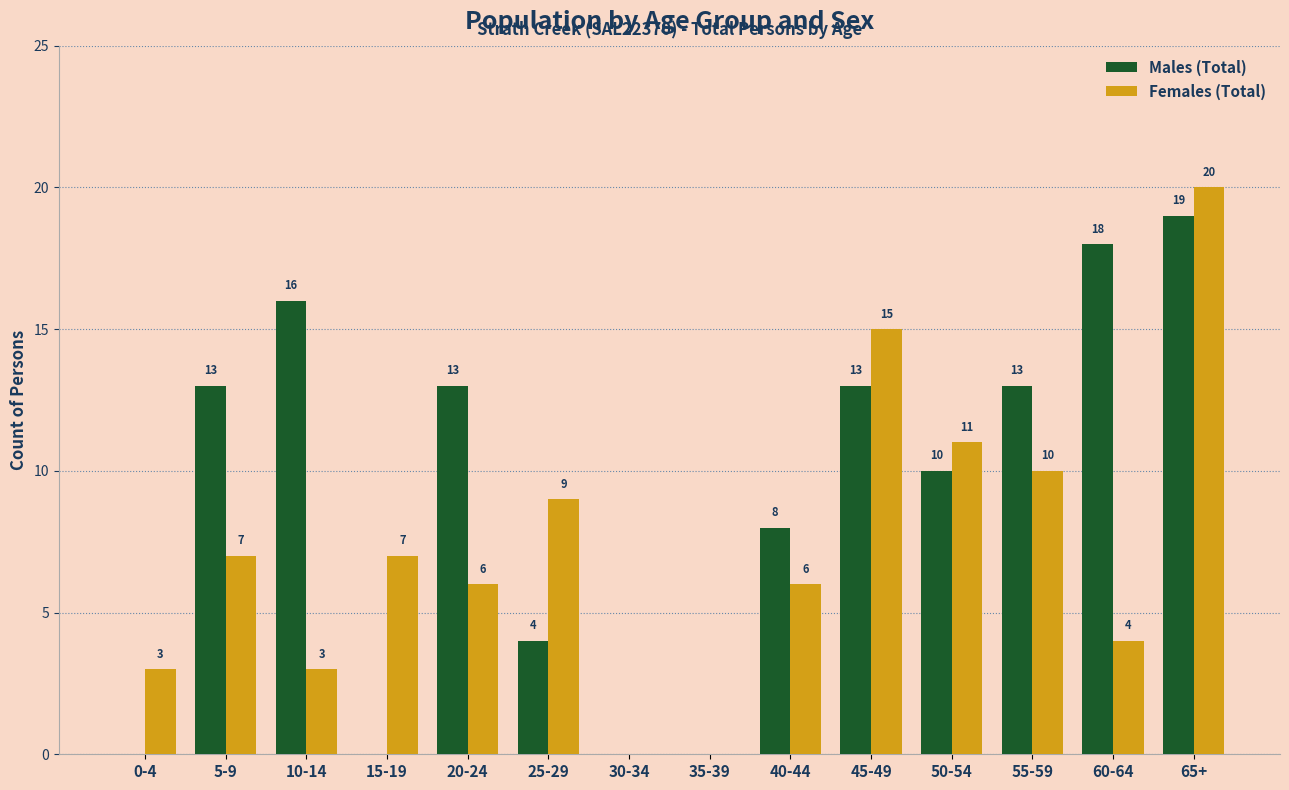

What is the greatest value displayed?

20